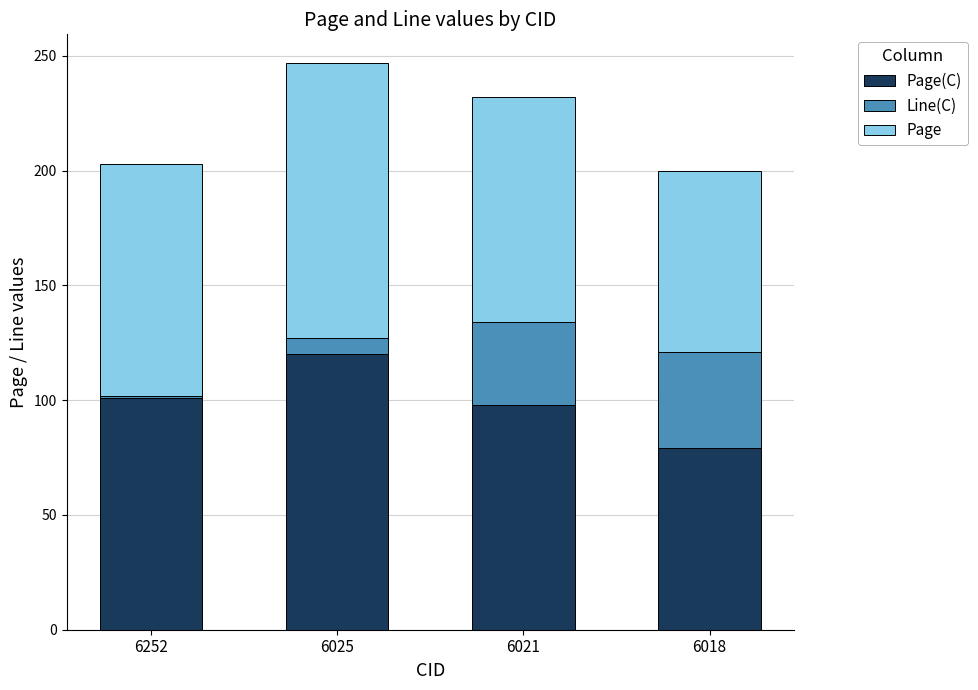

Are the bars horizontal?

No